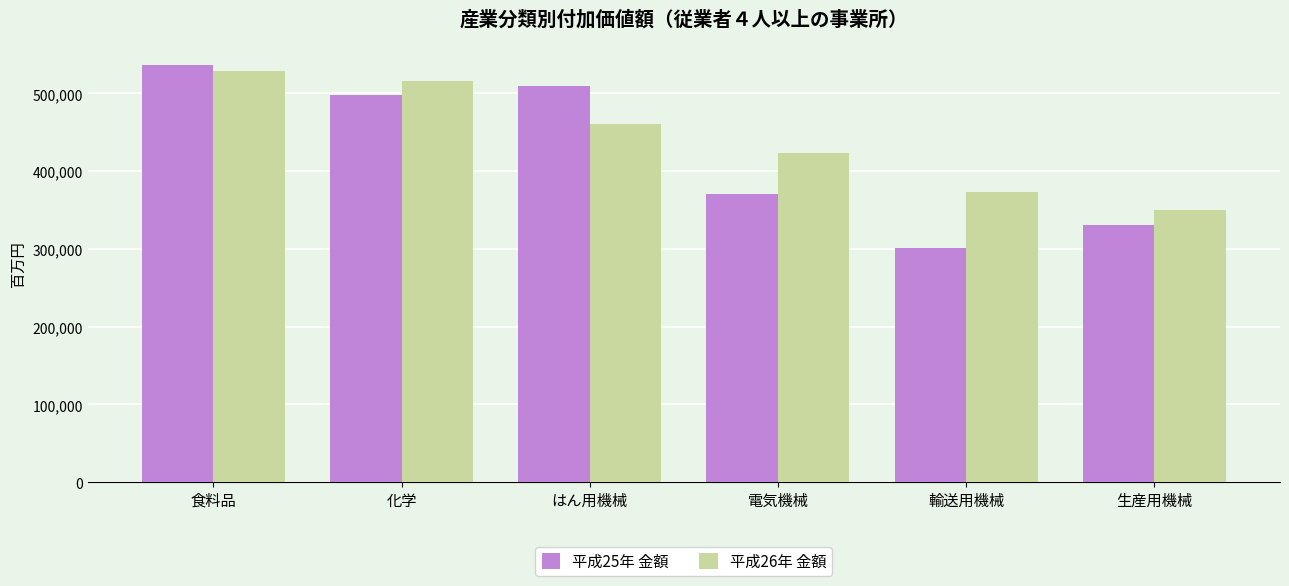

Which series has the largest range (max minus min)?

平成25年 金額